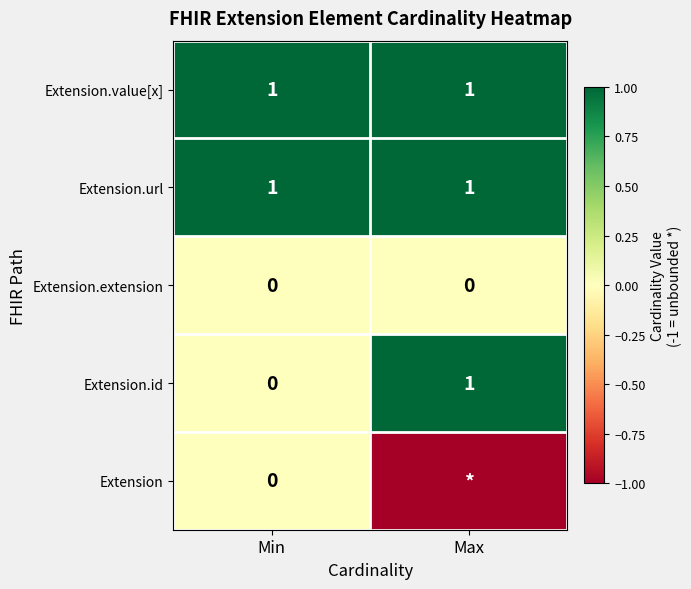

What is the total value across all series at Min?

2